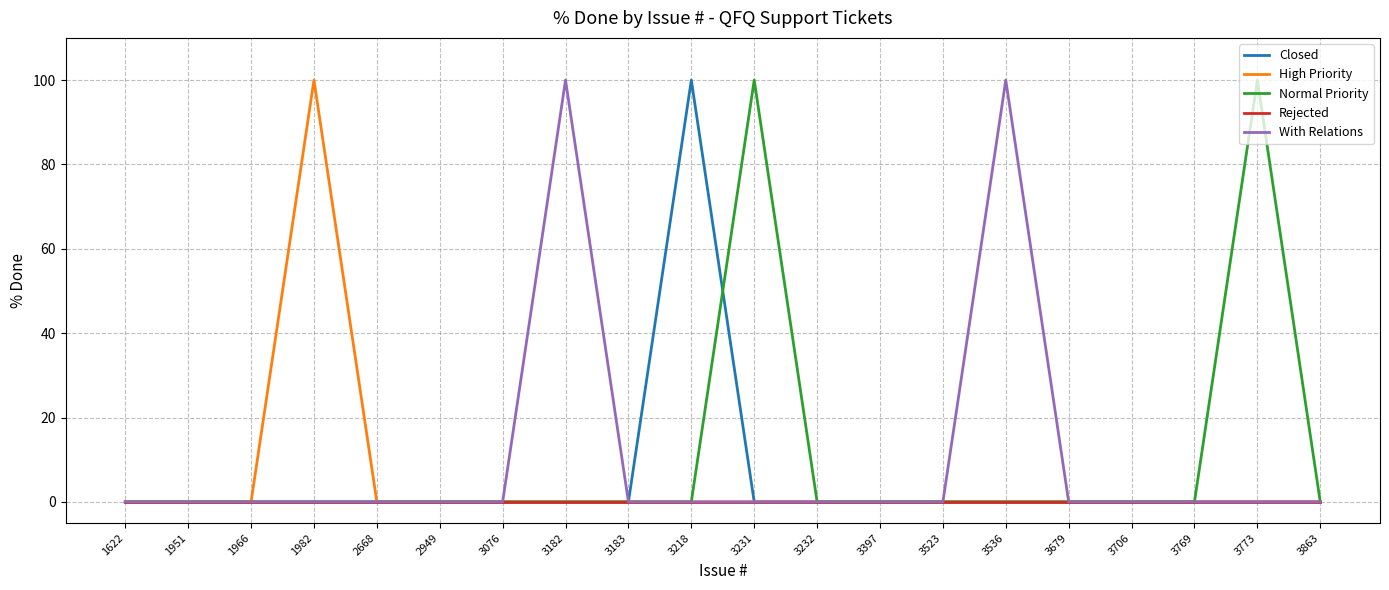

At which label does High Priority reach its peak?

1982